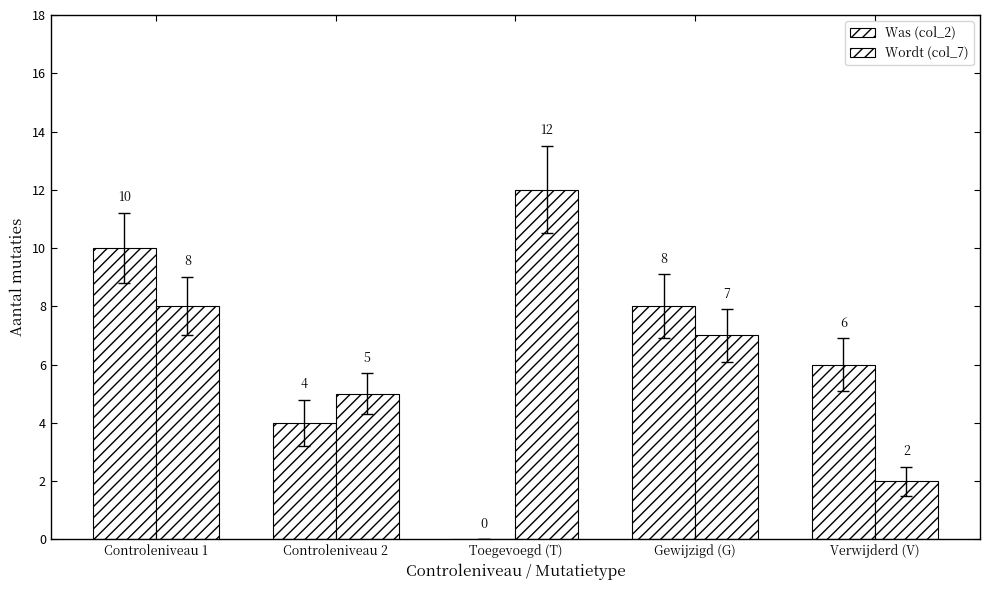

The value of Was (col_2) at Toegevoegd (T) is 0. True or false?

True